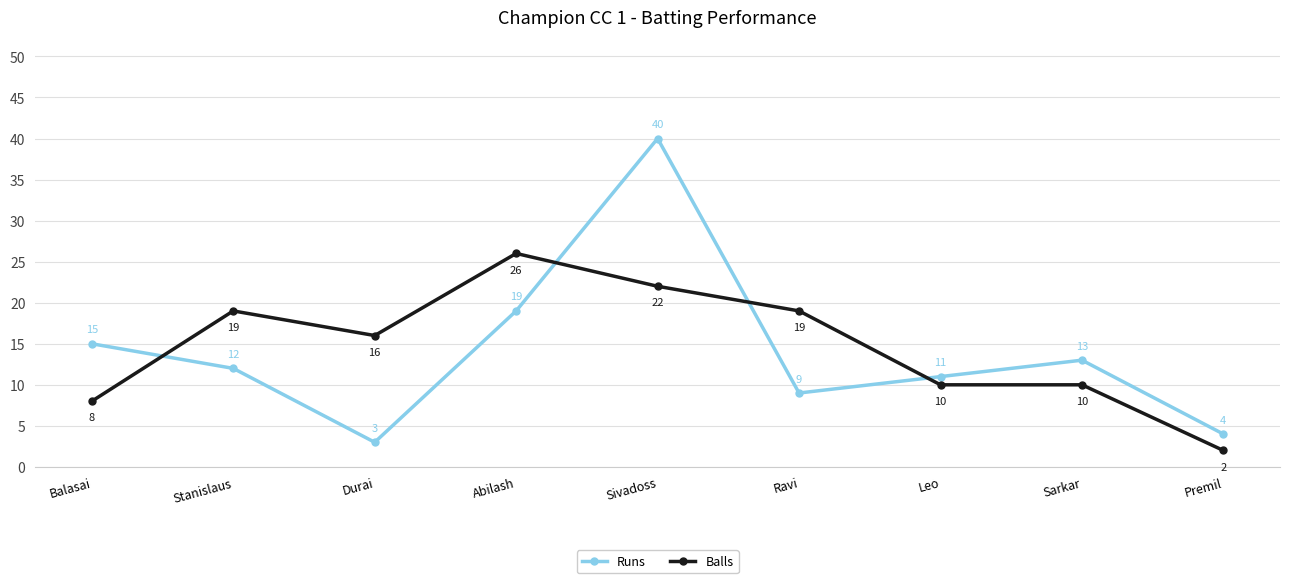

After their last crossing, which series has the higher values: Runs or Balls?

Runs